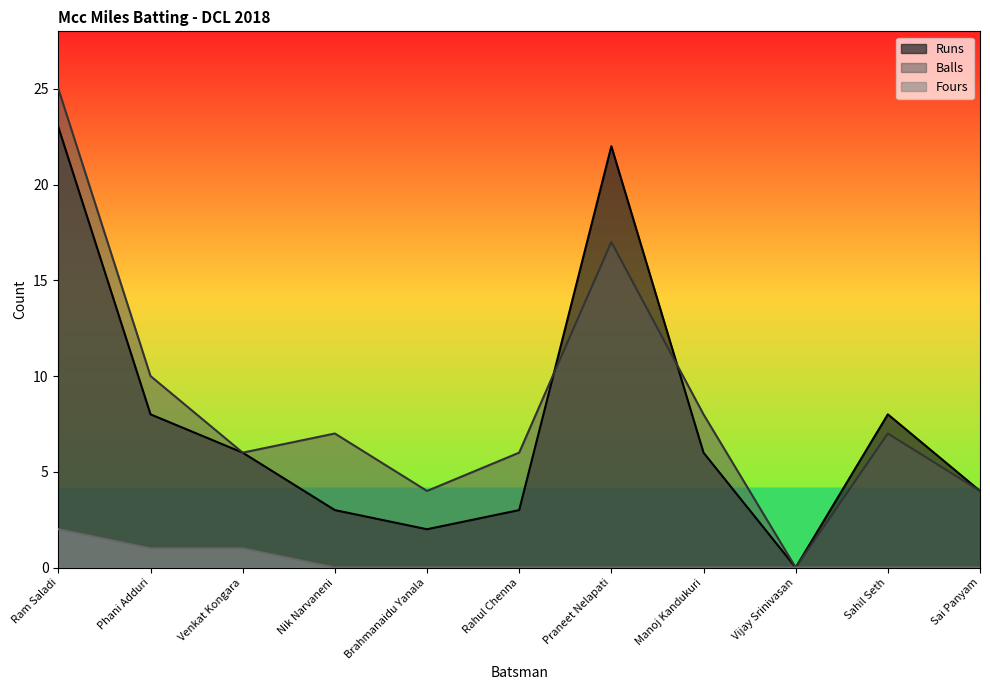

True or false: Runs and Fours intersect in this chart.

False